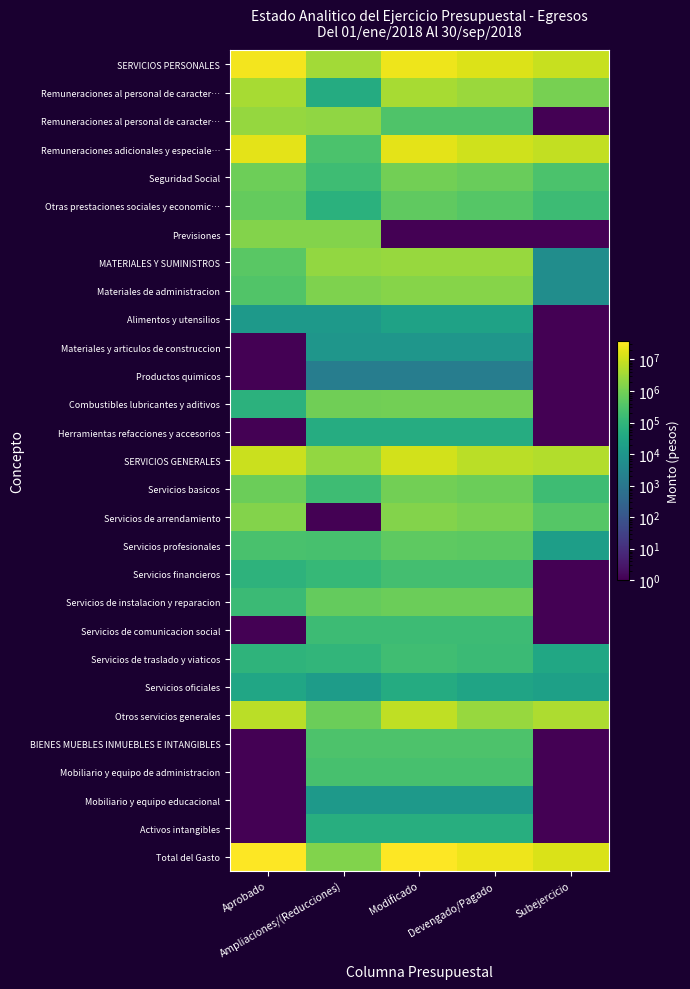

At which category does the chart reach its minimum across all series?

Subejercicio